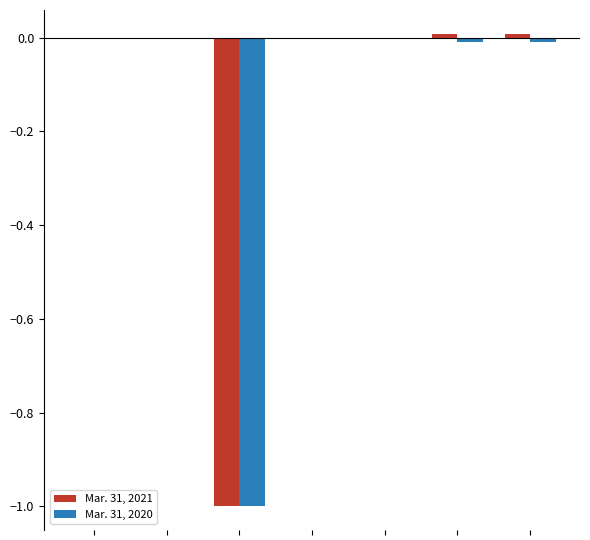

What are all the series names shown in the legend?

Mar. 31, 2021, Mar. 31, 2020